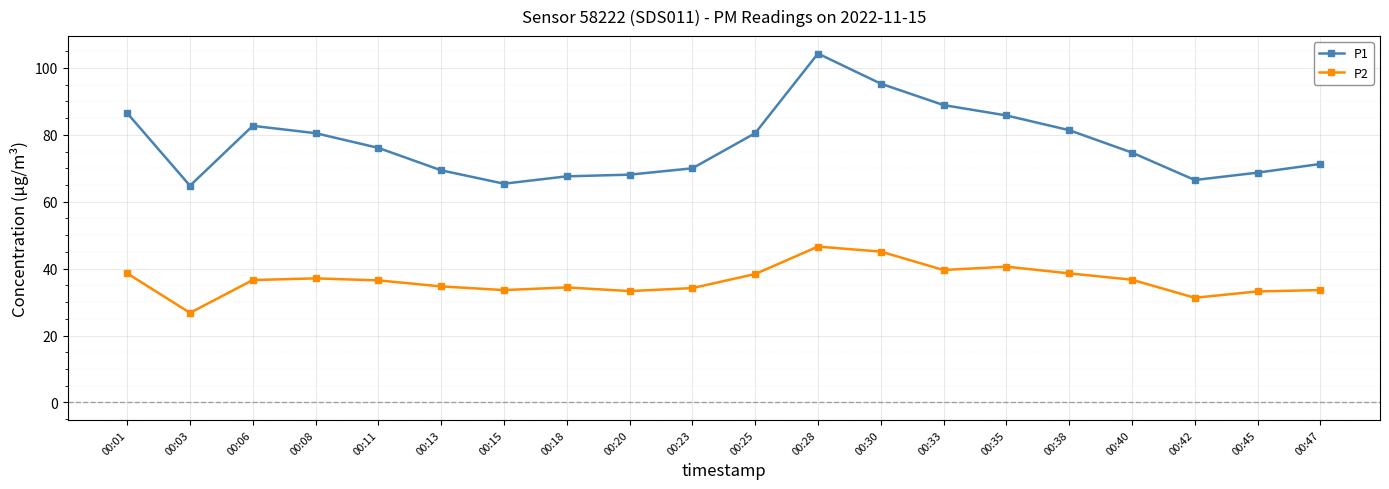

The value of P2 at 00:25 is 38.4. True or false?

True